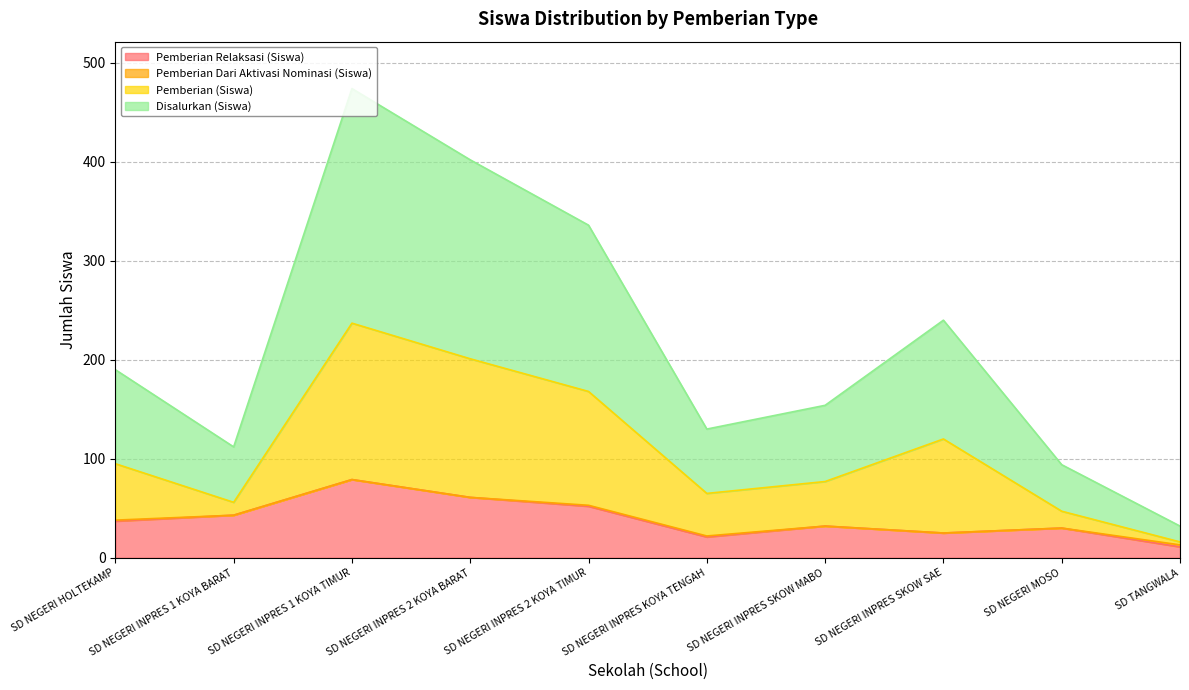

At which category is the sum across all series the highest?

SD NEGERI INPRES 1 KOYA TIMUR